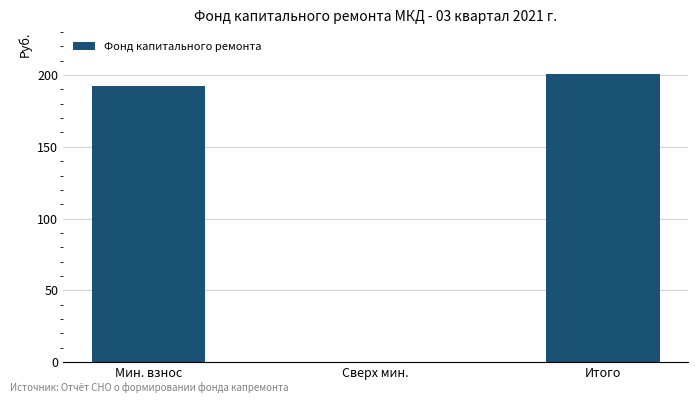

Reading right to left, transcribe all the data shown in this chart.

201.0	0.0	192.5